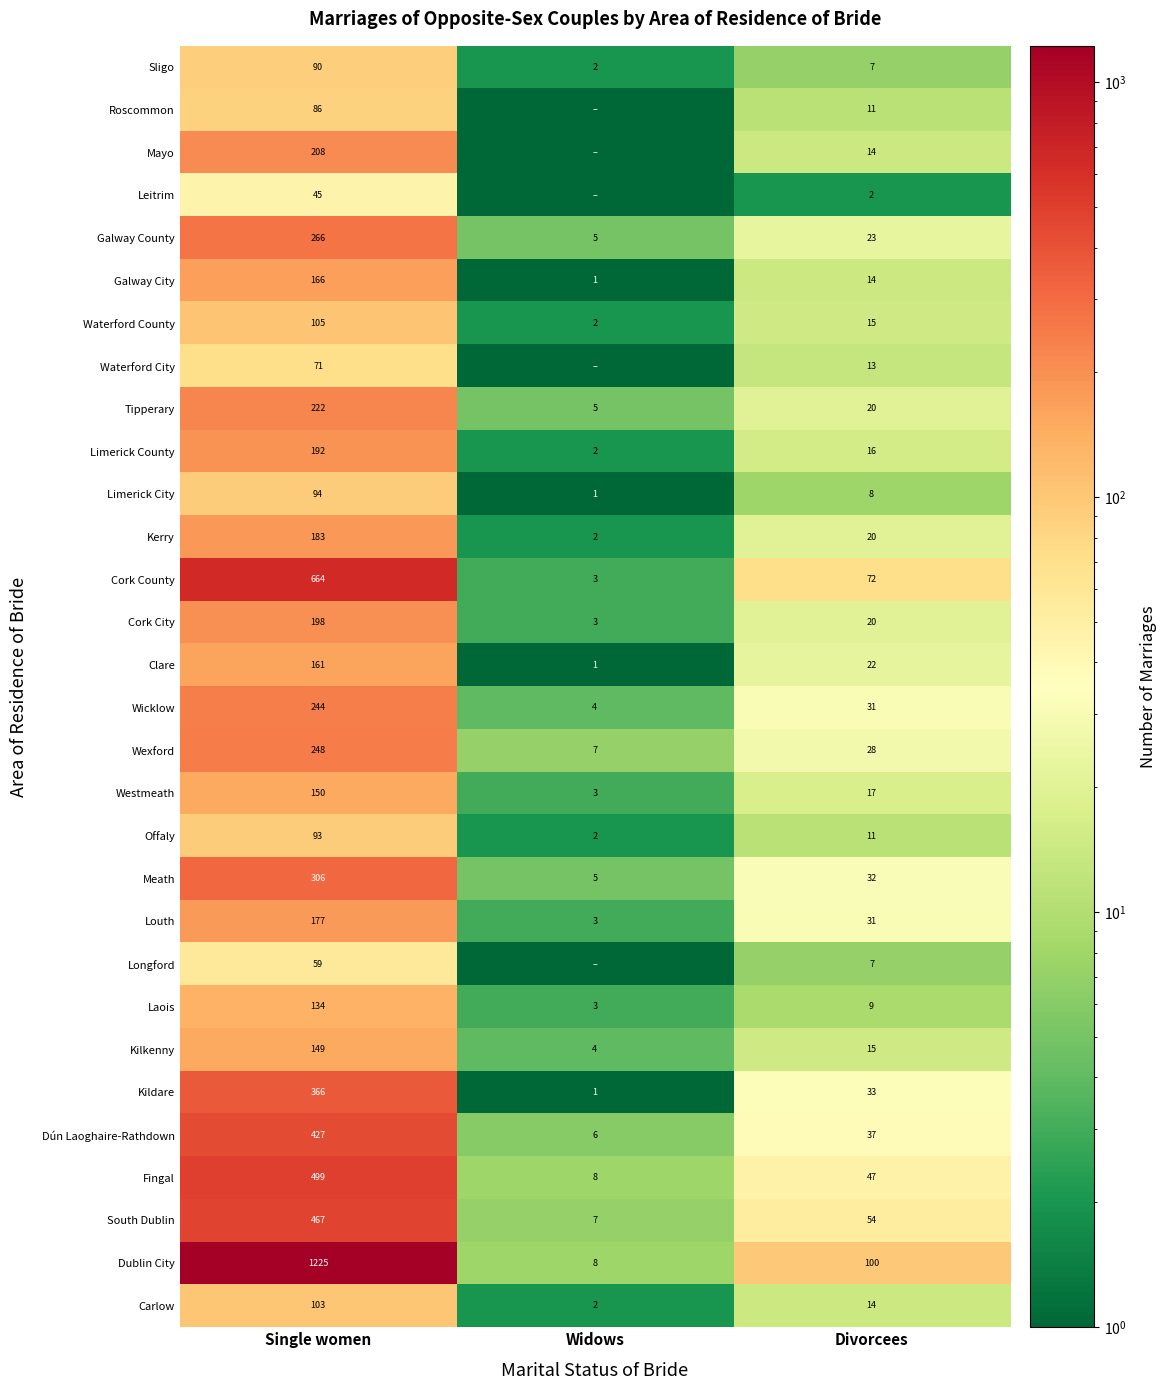

Is it true that Galway County equals 9.5 at Divorcees?

False